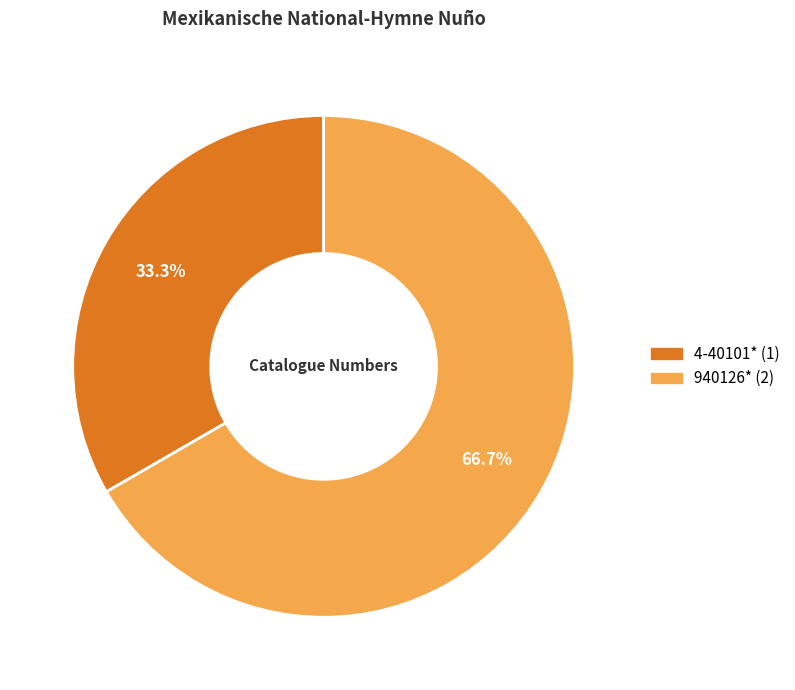

Which slice represents more than half of the pie?

940126*